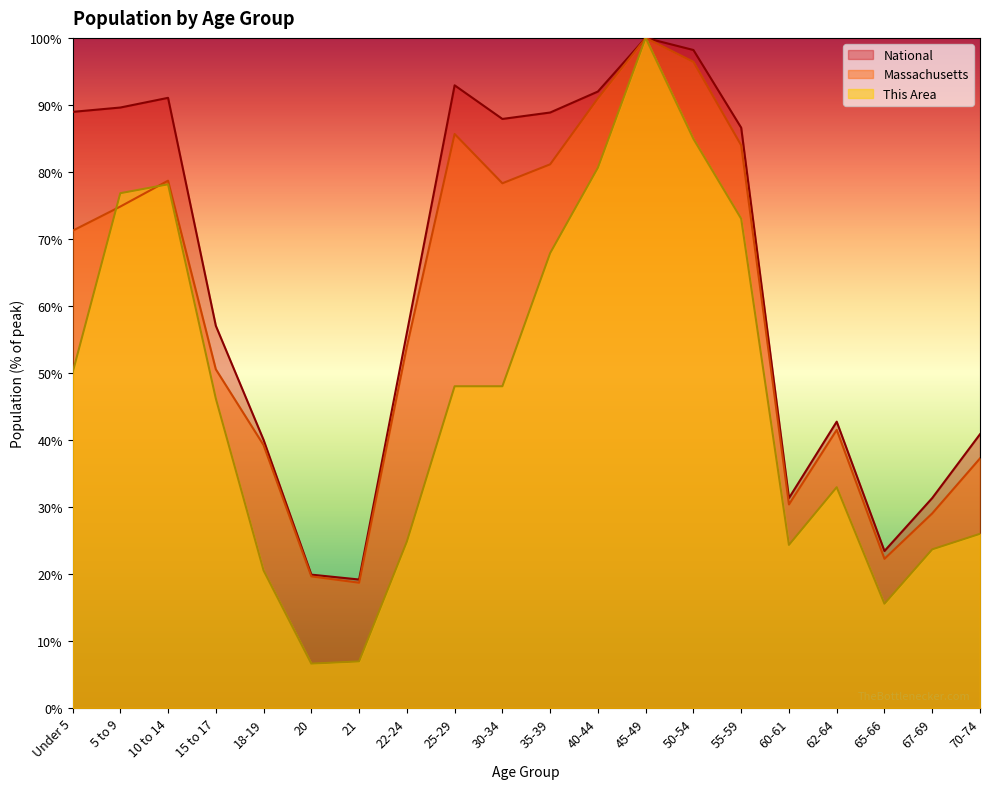

Which series has the largest range (max minus min)?

This Area